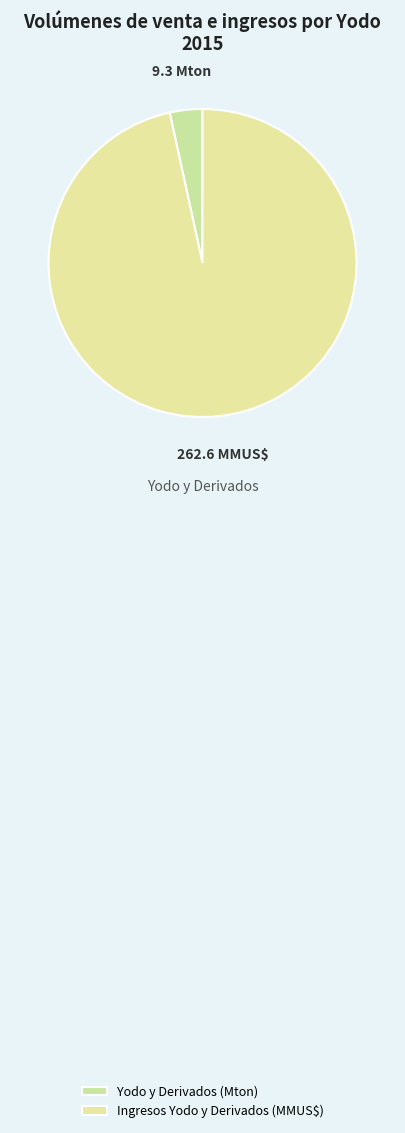

To the nearest percent, what percentage of the pie is Yodo y Derivados (Mton)?

3%